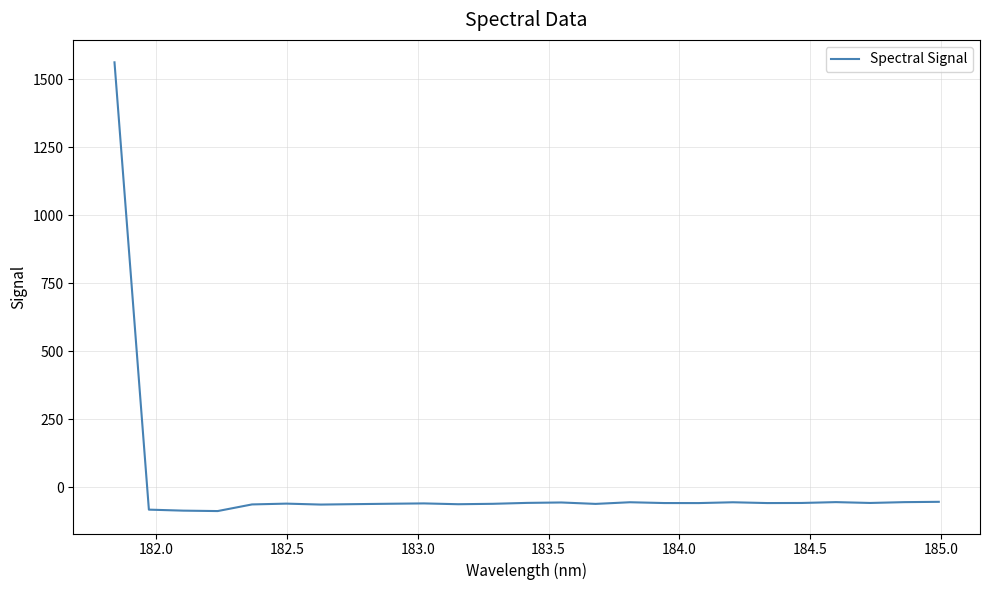

What is the smallest value displayed?

-87.2